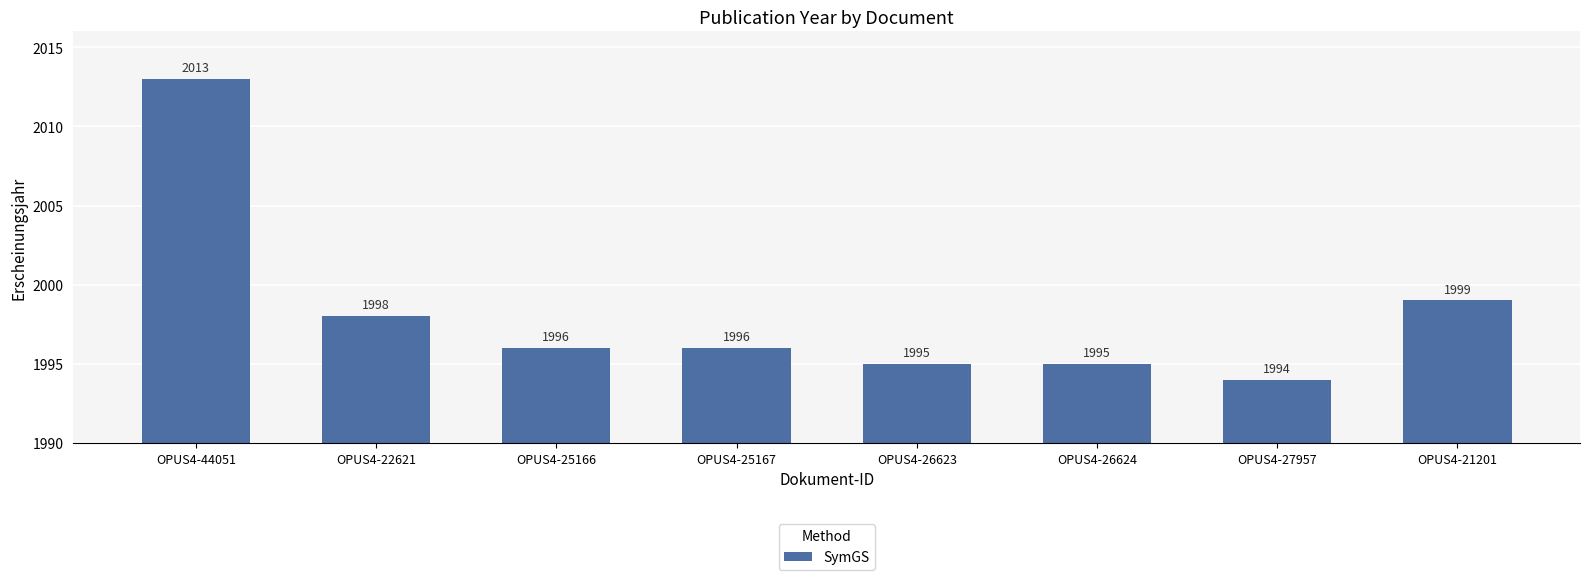

The chart shows a value of 1995 at OPUS4-26623. True or false?

True